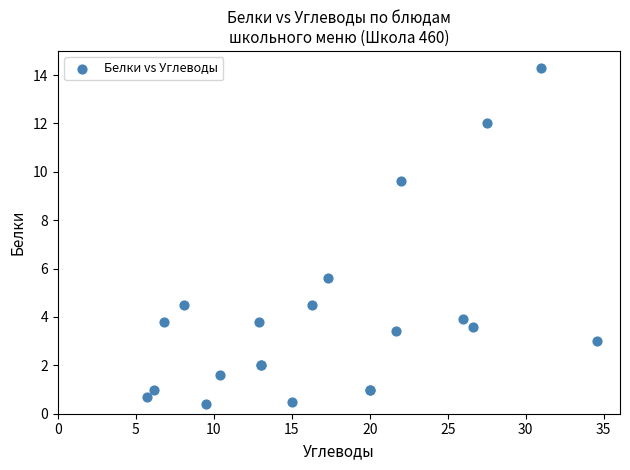

What Y value in the scatter plot is closest to 7?

5.6